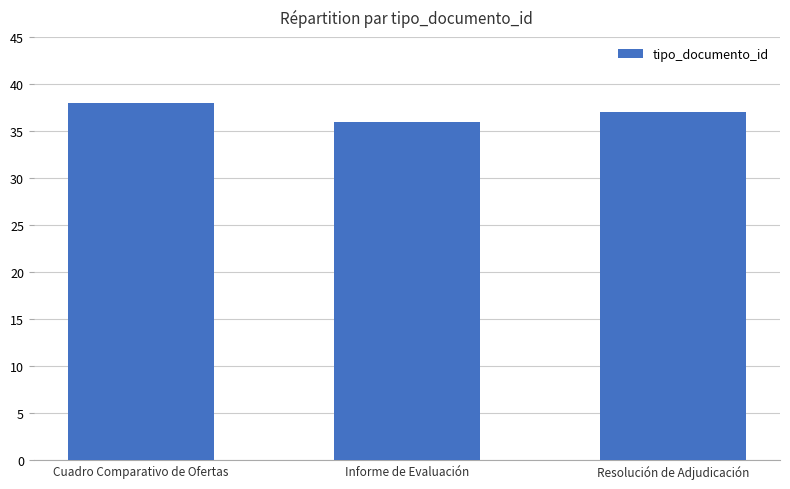

At which label is the value closest to 37?

Resolución de Adjudicación